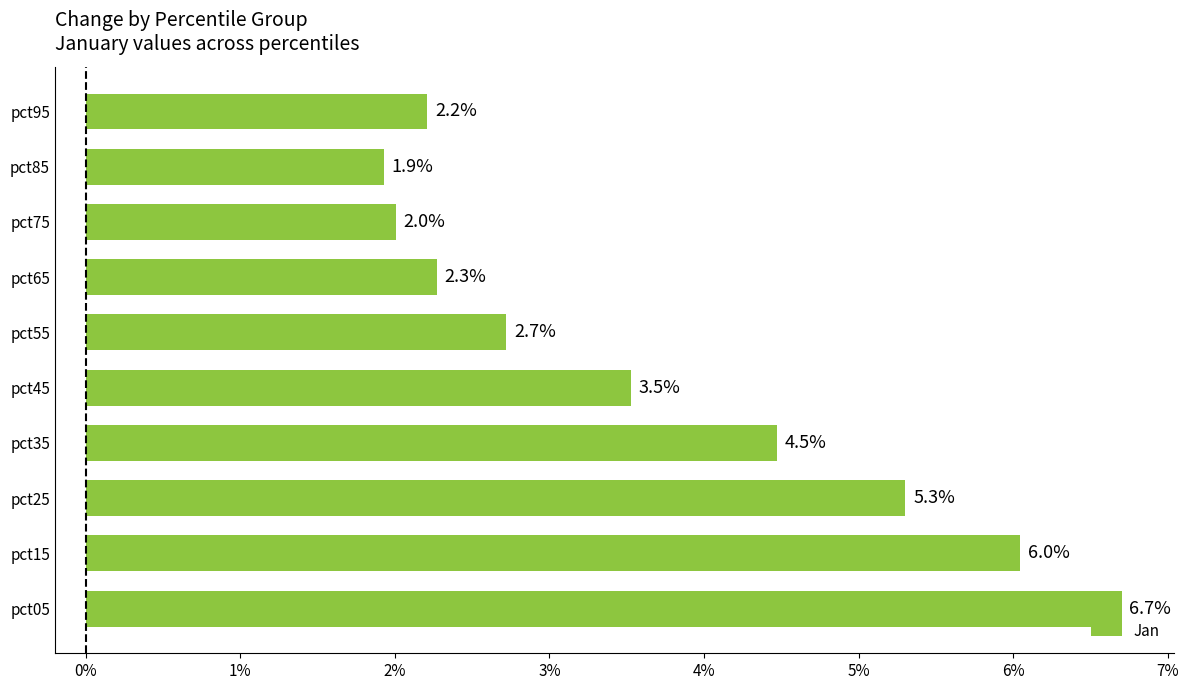

What is the change in value from pct45 to pct75?

-1.5